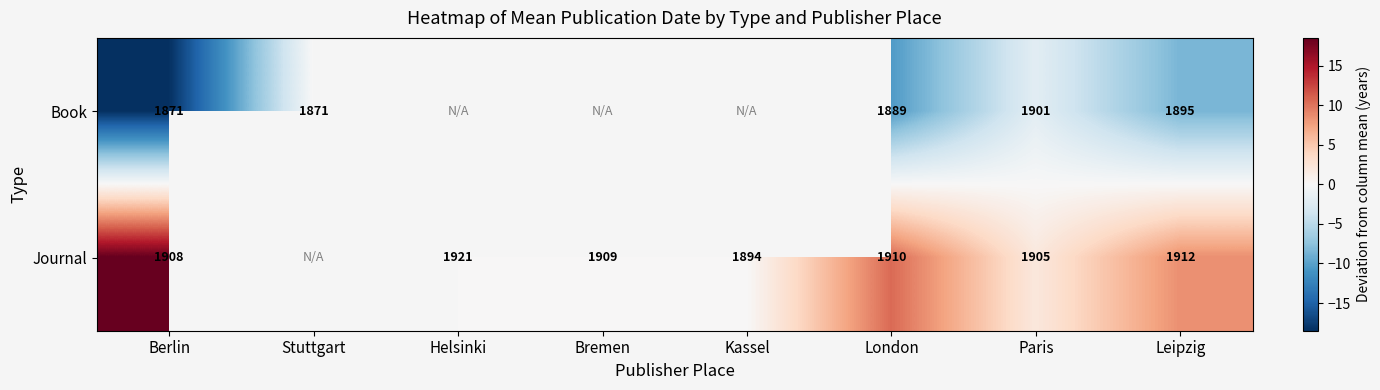

What is the greatest value displayed?

18.5